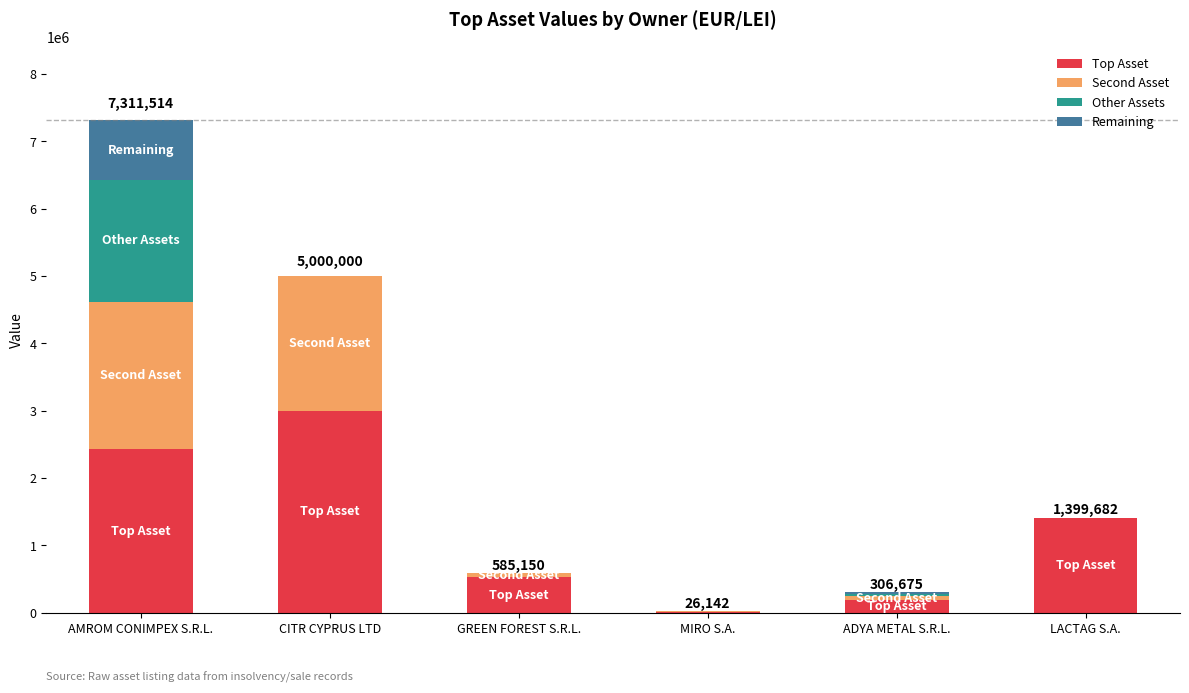

At which category is the sum across all series the highest?

AMROM CONIMPEX S.R.L.